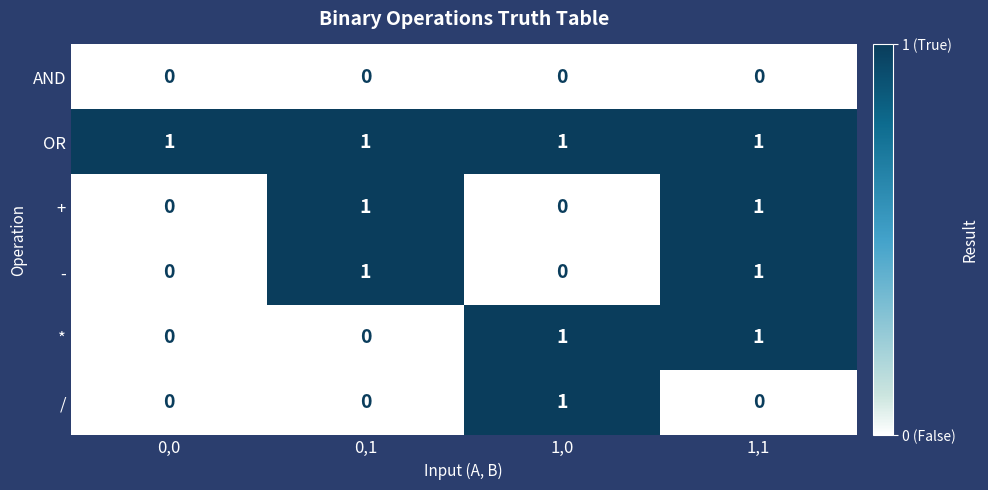

Count the - values in the range 0 to 1.

4